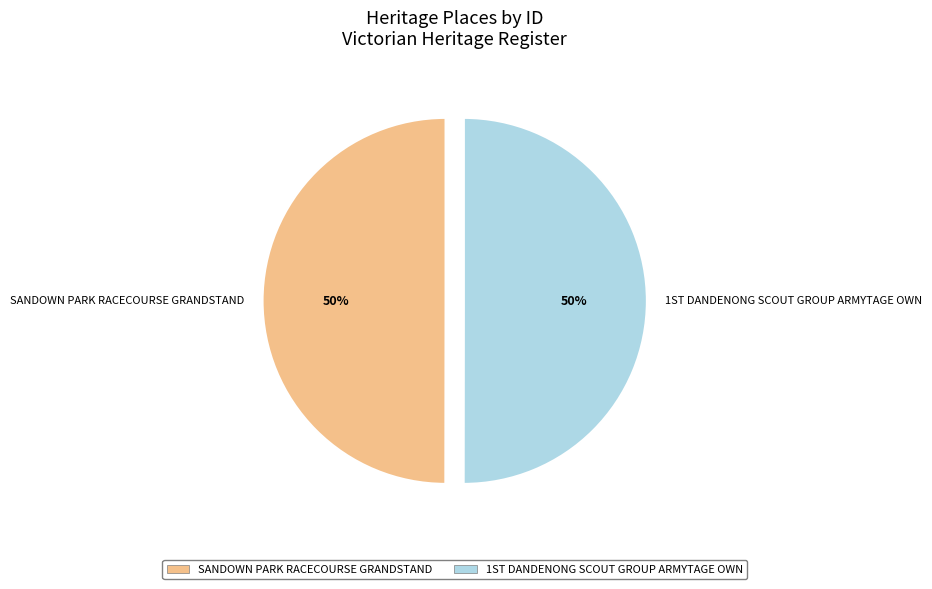

True or false: SANDOWN PARK RACECOURSE GRANDSTAND accounts for 36% of the total.

False